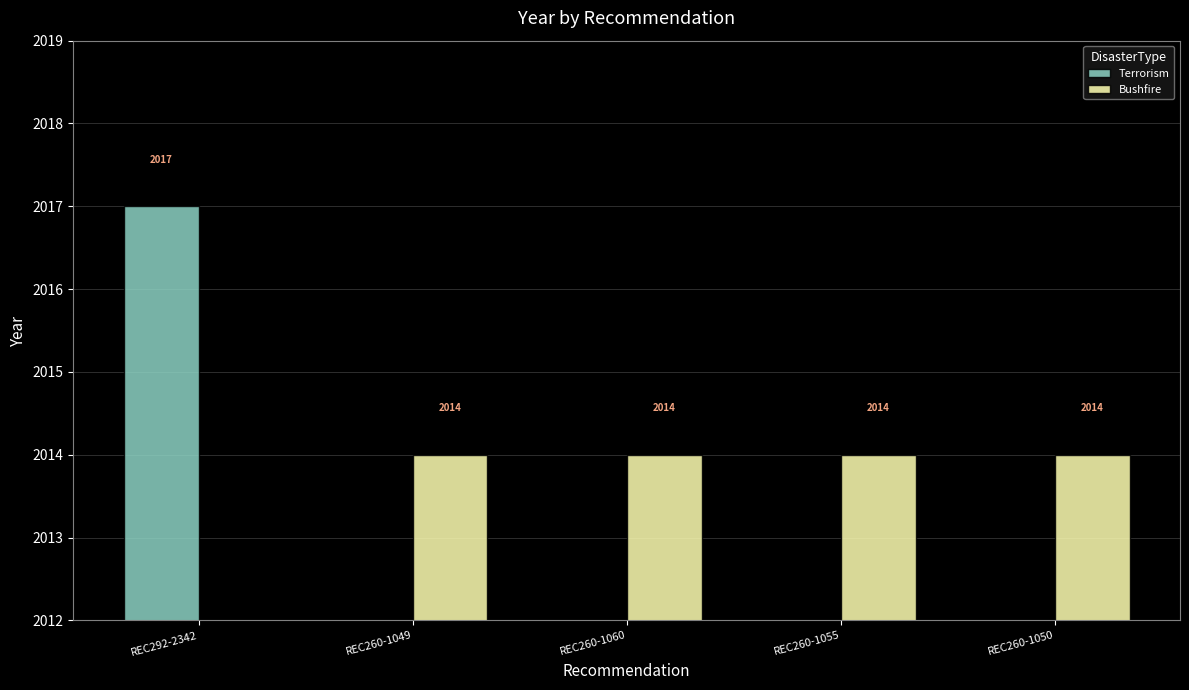

What is the maximum value shown in the chart?

2017